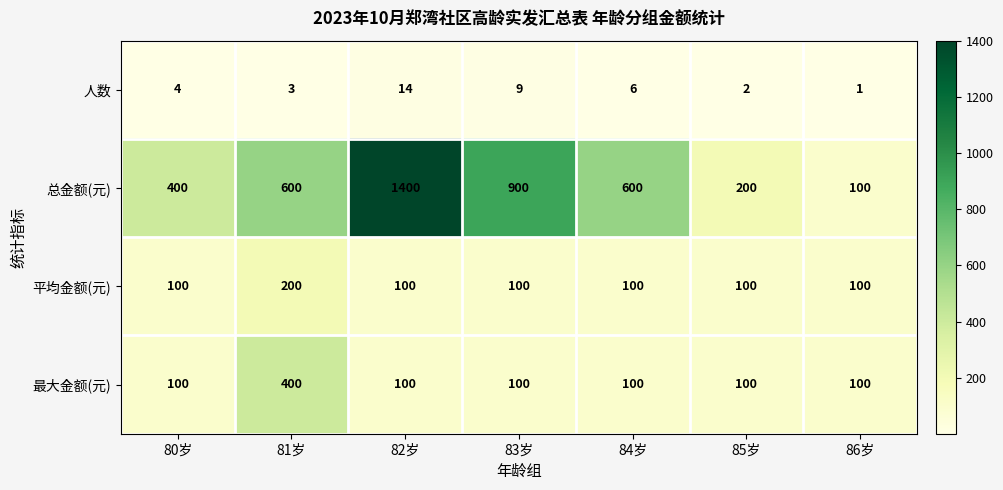

Between 83岁 and 85岁, which series saw the biggest shift?

总金额(元)